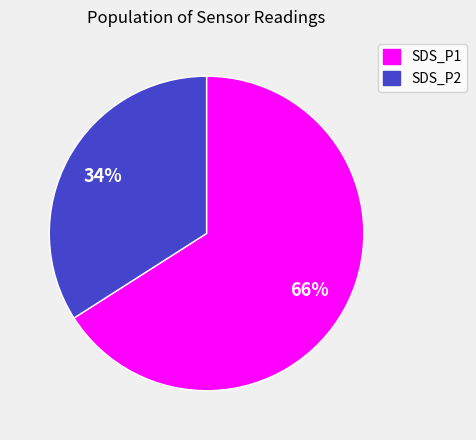

Between SDS_P2 and SDS_P1, which is larger?

SDS_P1